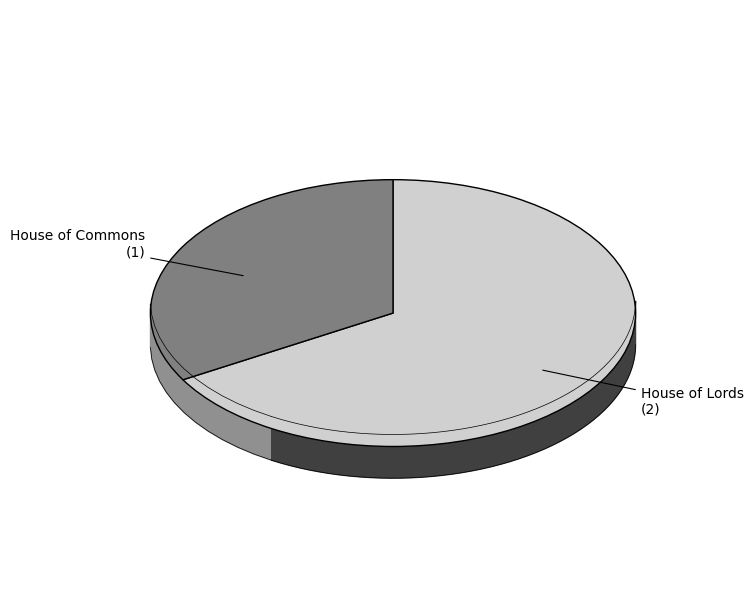

Count the number of slices in the pie.

2